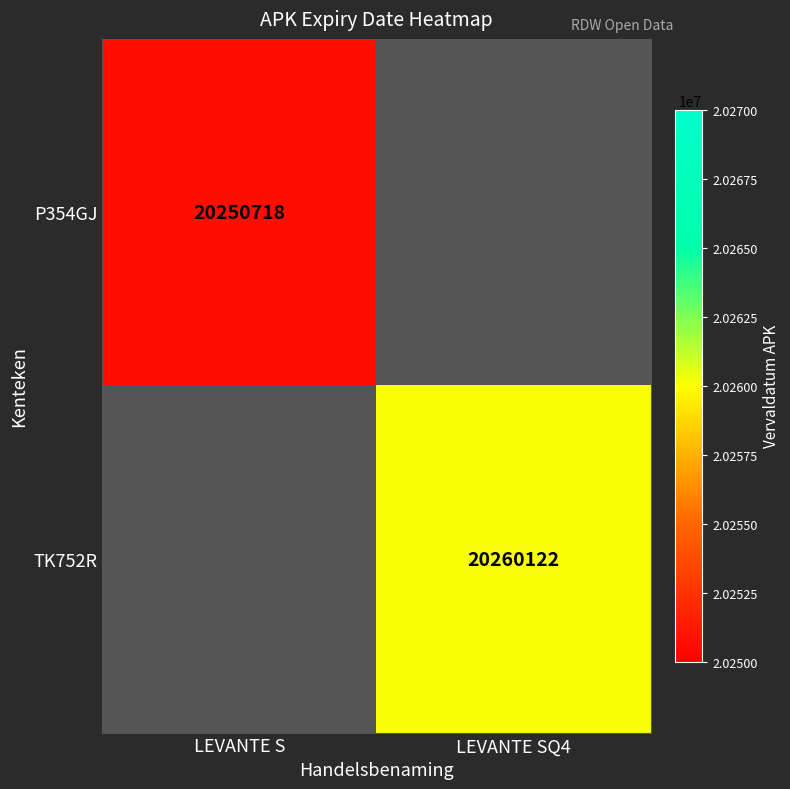

The value of TK752R at LEVANTE SQ4 is 20260122. True or false?

True